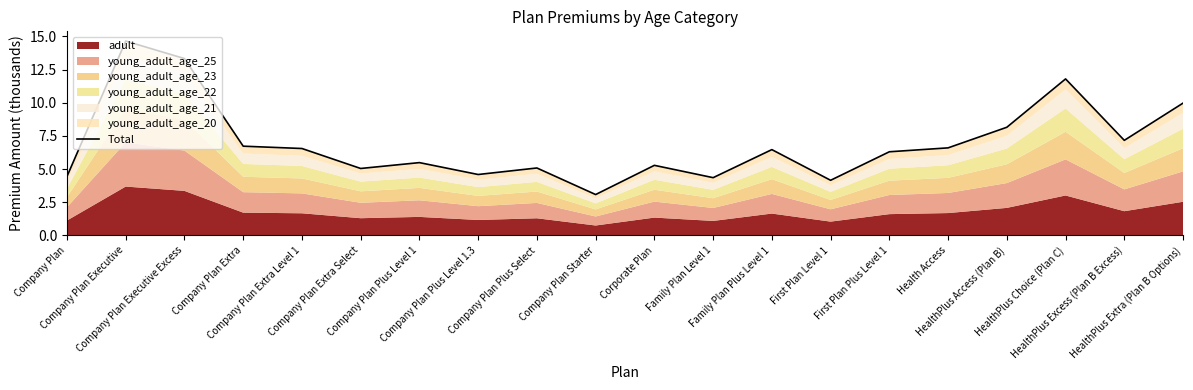

What is the label of the 20th point from the left?

HealthPlus Extra (Plan B Options)